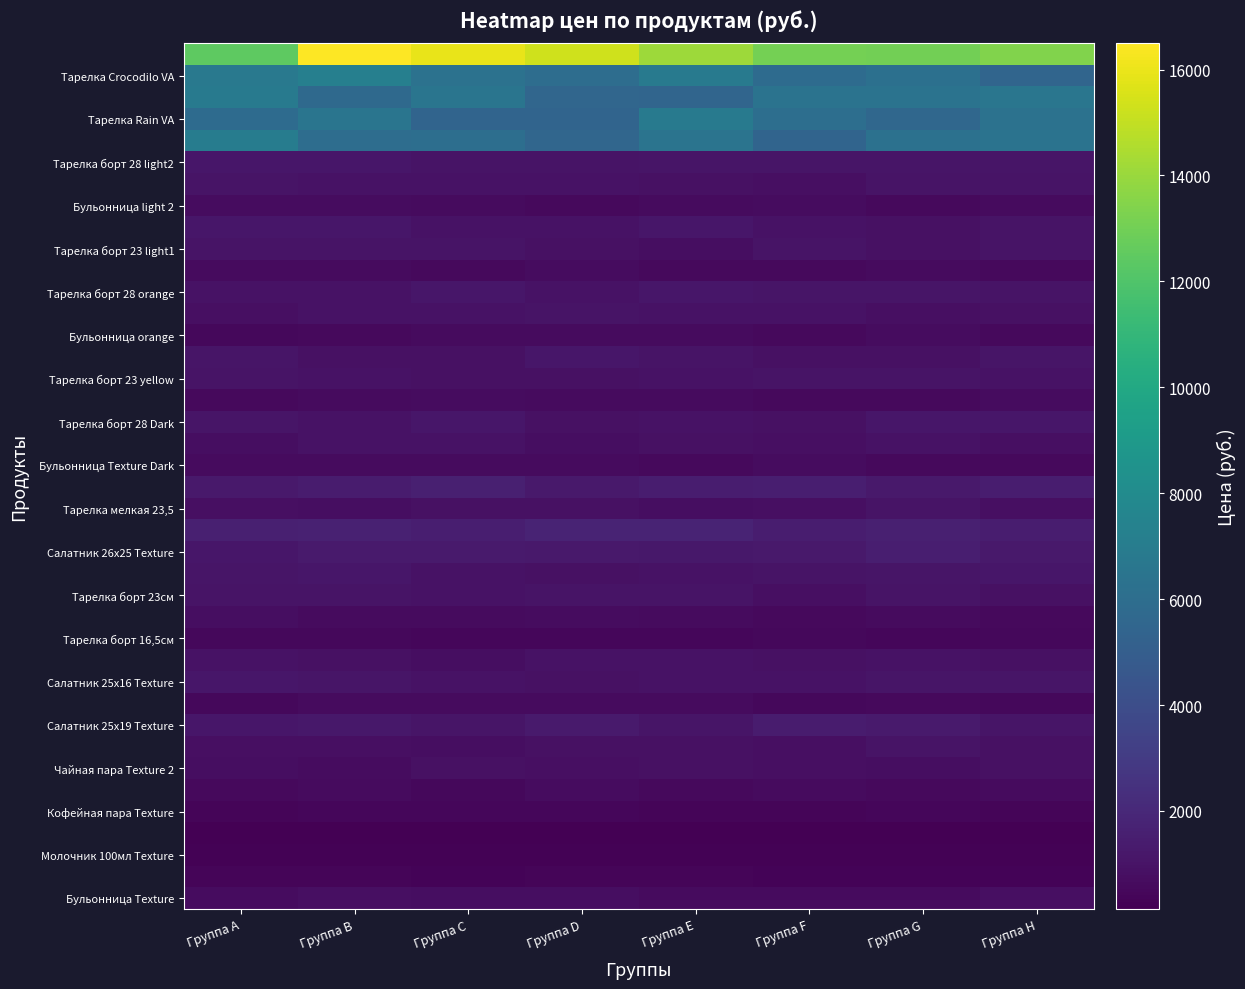

At which category is the sum across all series the highest?

Группа B